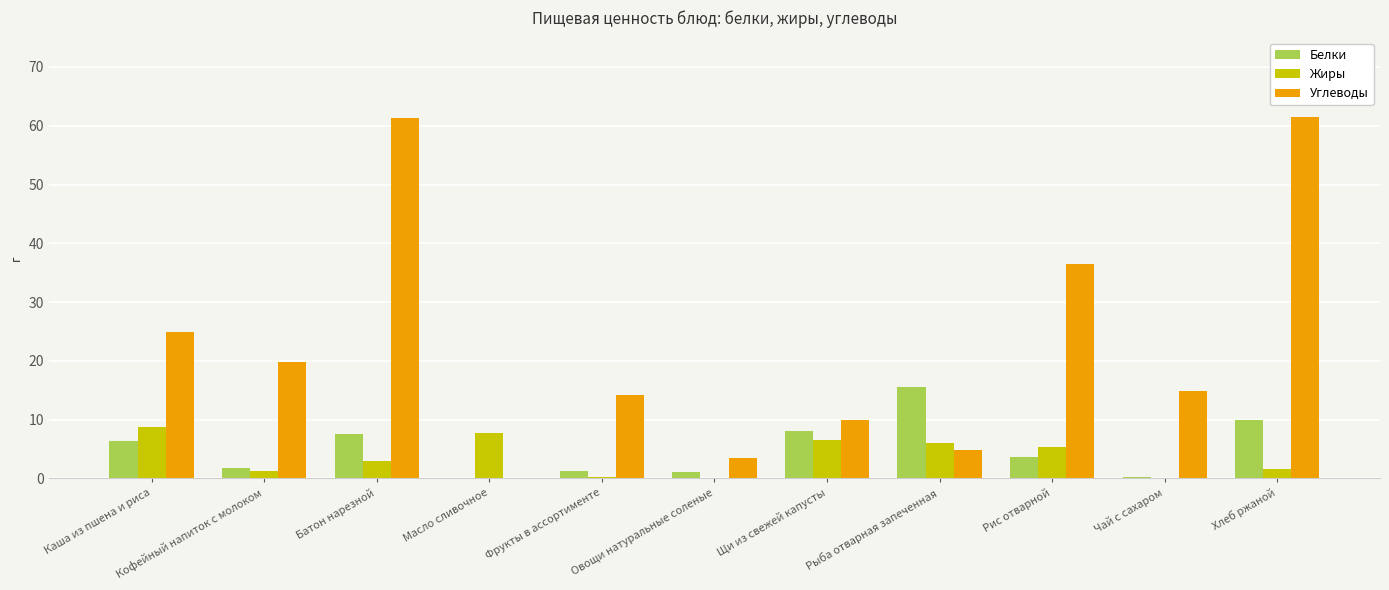

At which label does Белки first exceed 3?

Каша из пшена и риса